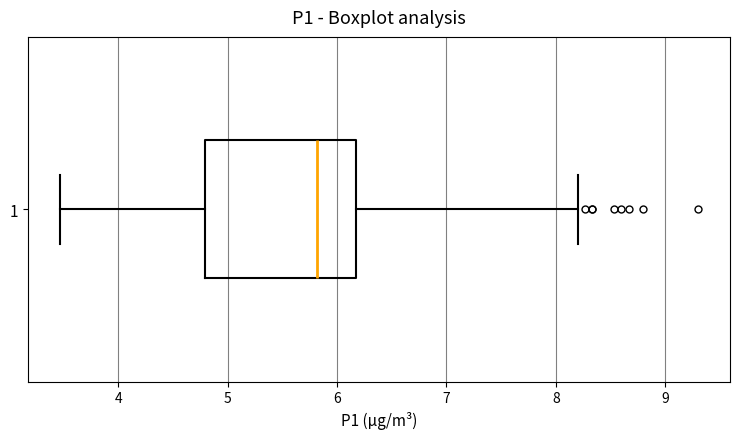

Read this box plot against the x-axis: the position of the median line, the range covered by the box, and the ends of both whiskers. The values are not printed on the chart, so give them approximately, as read against the axis.

median 5.8, box 4.8 to 6.2, whiskers 3.5 to 8.2